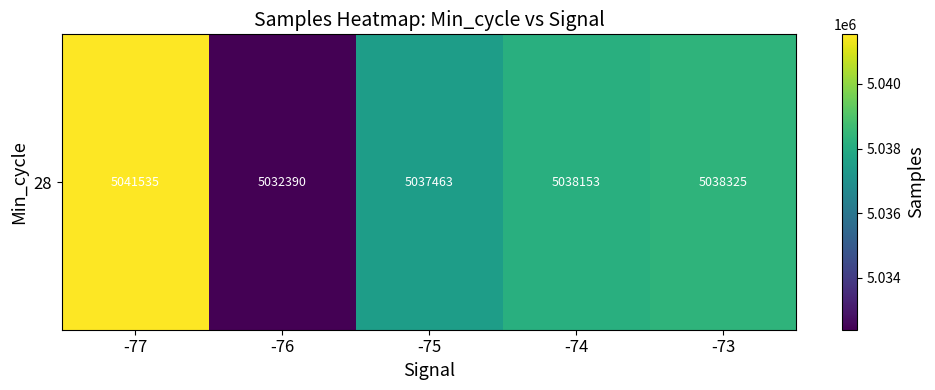

What is the change in value from -77 to -76?

-9145.2